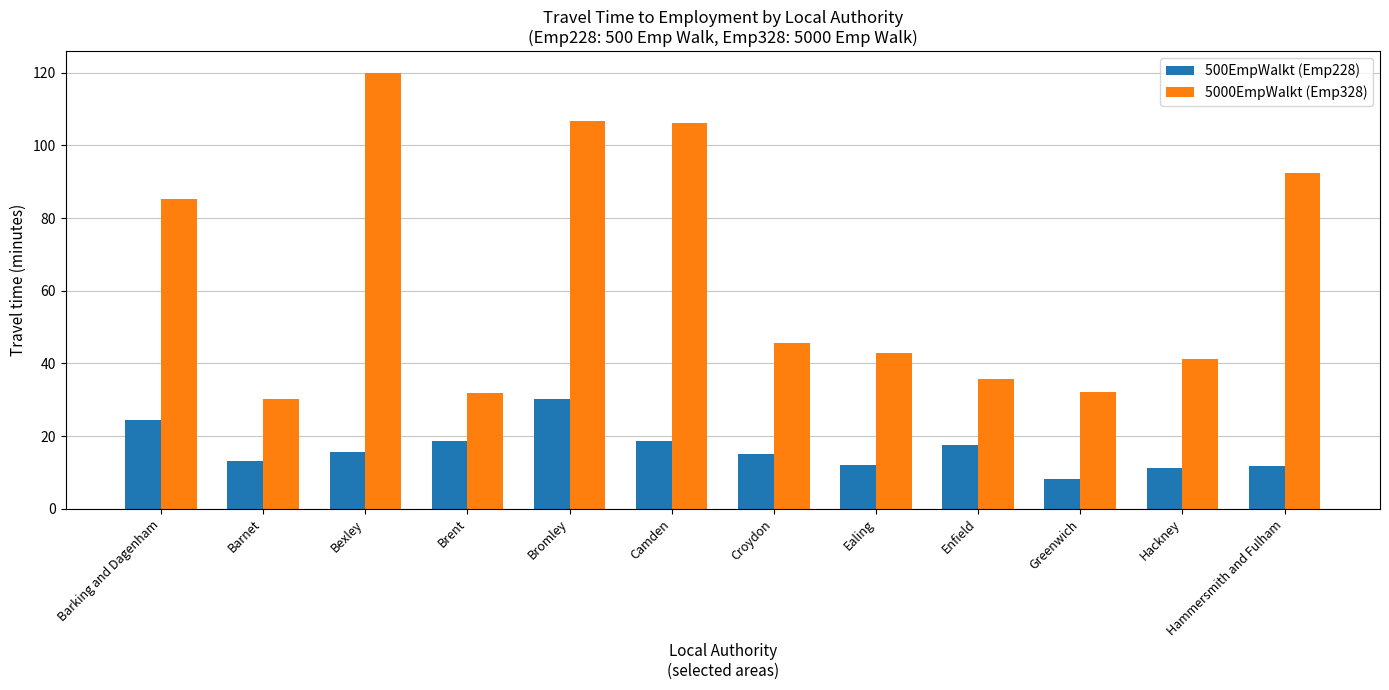

How many bars are there in each group?

2